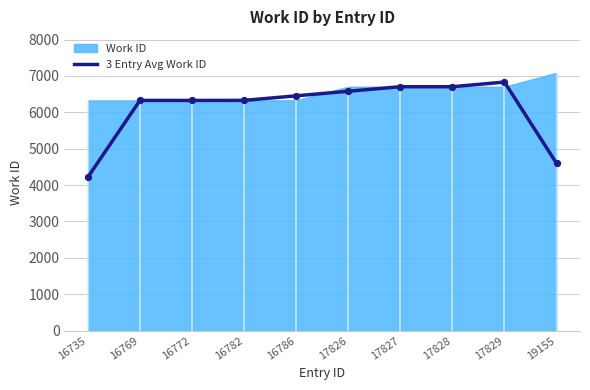

What is the ratio of the value at 16786 to the value at 17826?

1.0